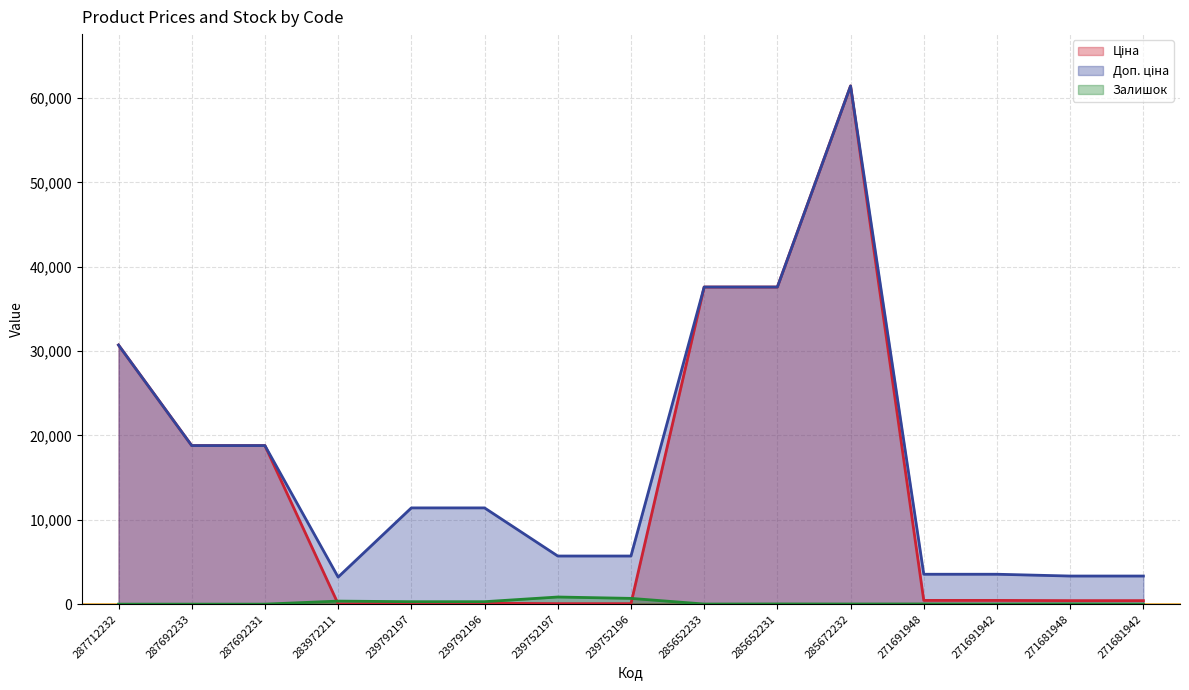

The value of Доп. ціна at 283972211 is 4315.0. True or false?

False